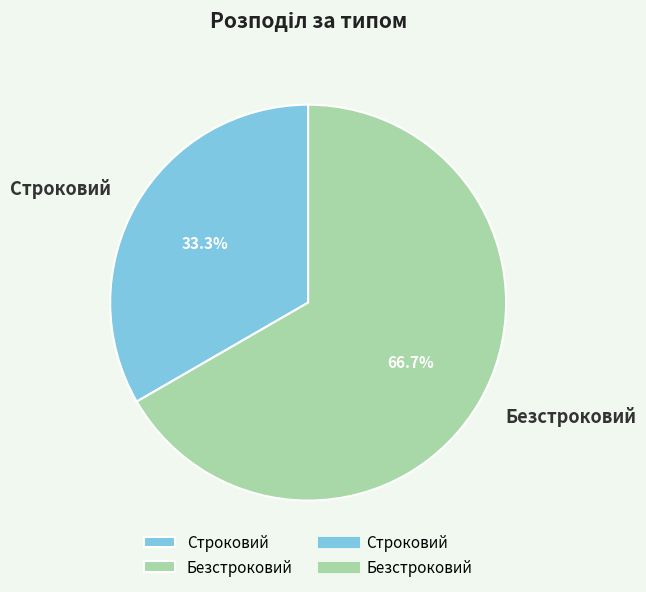

How many slices are in this pie chart?

2